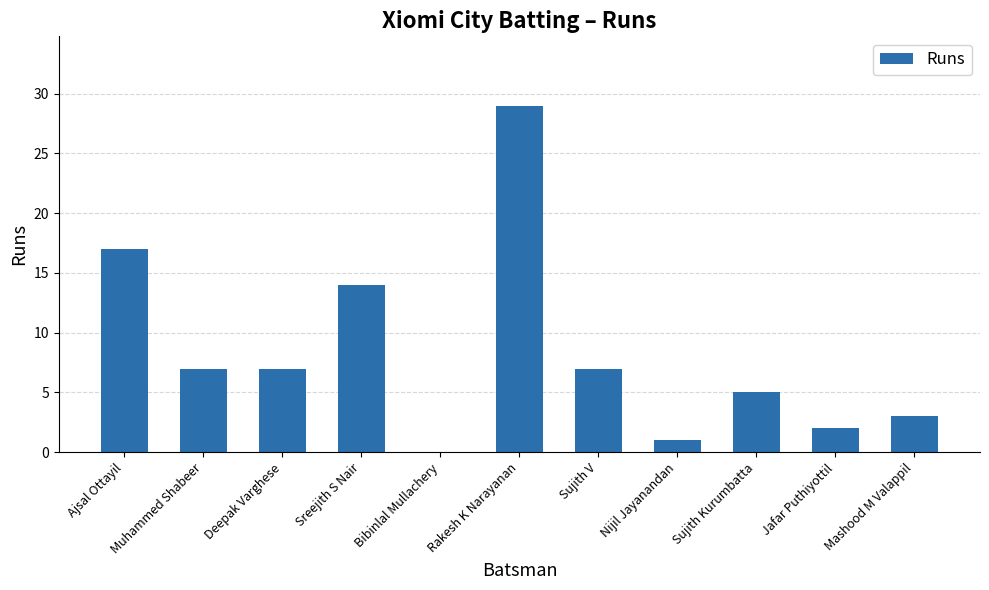

Are the bars horizontal?

No